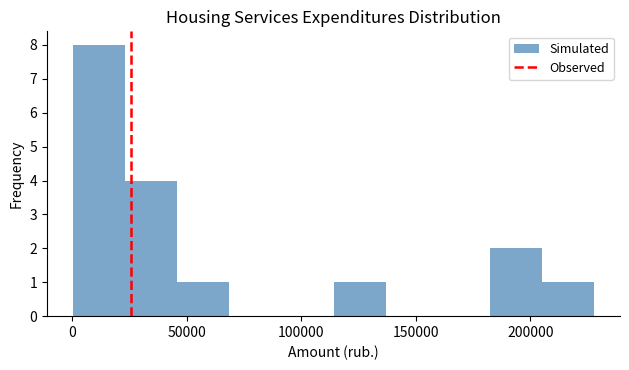

Over which range of the x-axis is the bar tallest?

0 to 25000